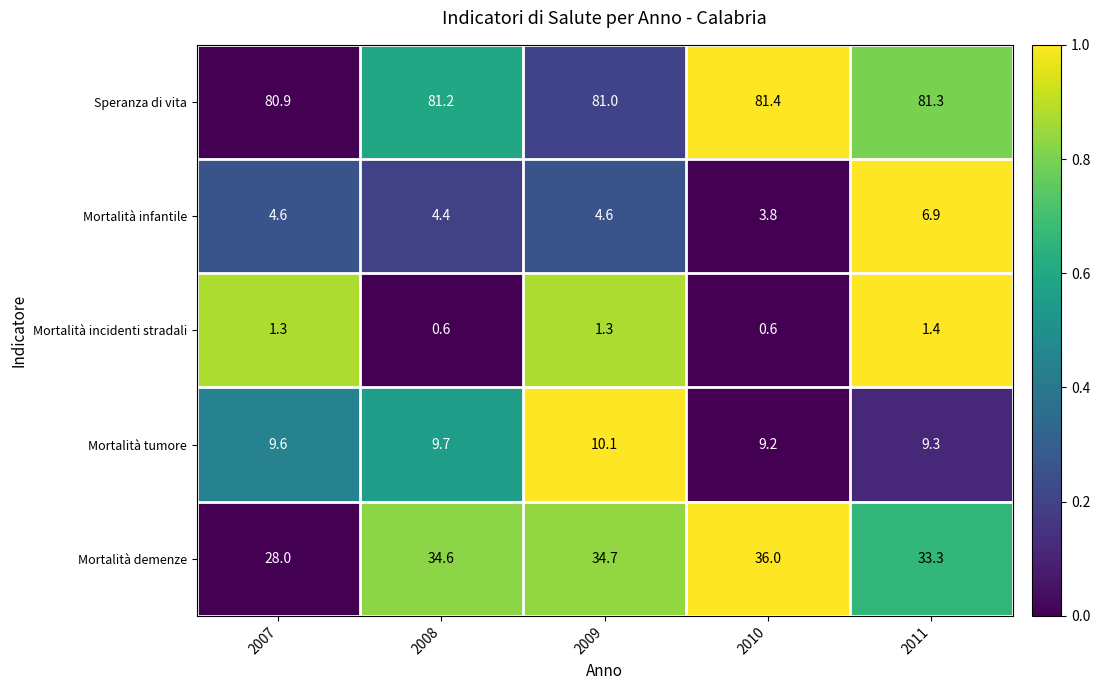

Rank the series by their maximum value, from highest to lowest.

Speranza di vita, Mortalità demenze, Mortalità tumore, Mortalità infantile, Mortalità incidenti stradali